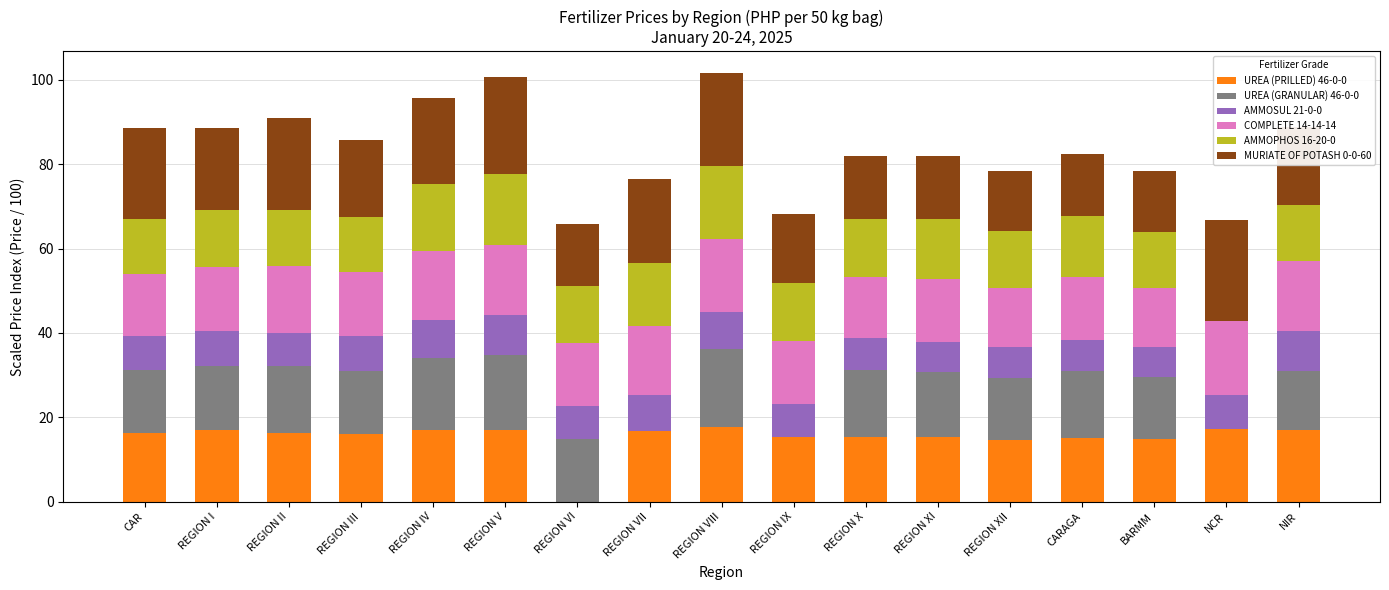

What is the total value across all series at REGION VIII?

101.7